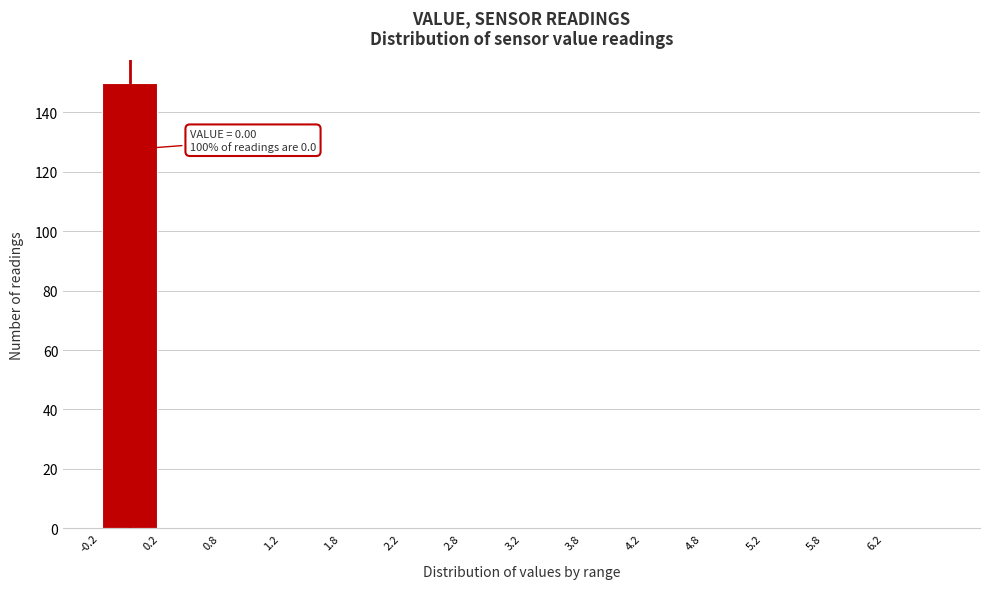

Over which range of the x-axis is the bar tallest?

-0.25 to 0.25